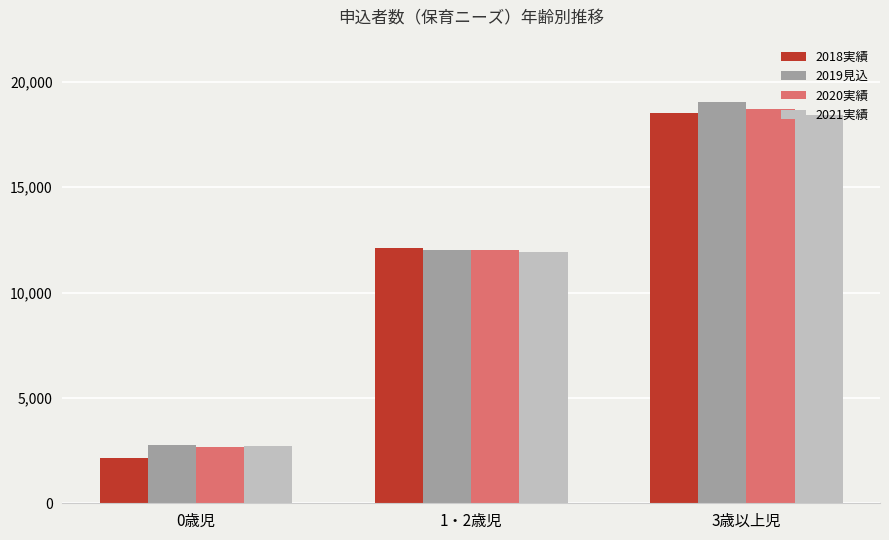

The value of 2020実績 at 3歳以上児 is 9148. True or false?

False